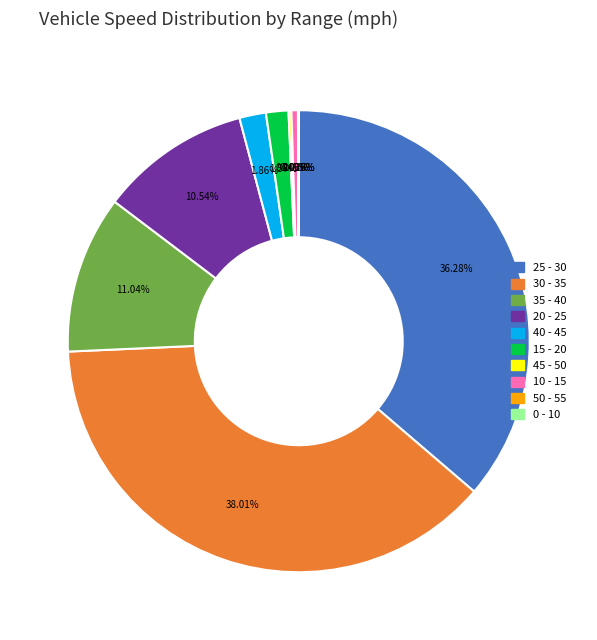

To the nearest percent, what is the average slice percentage?

10%